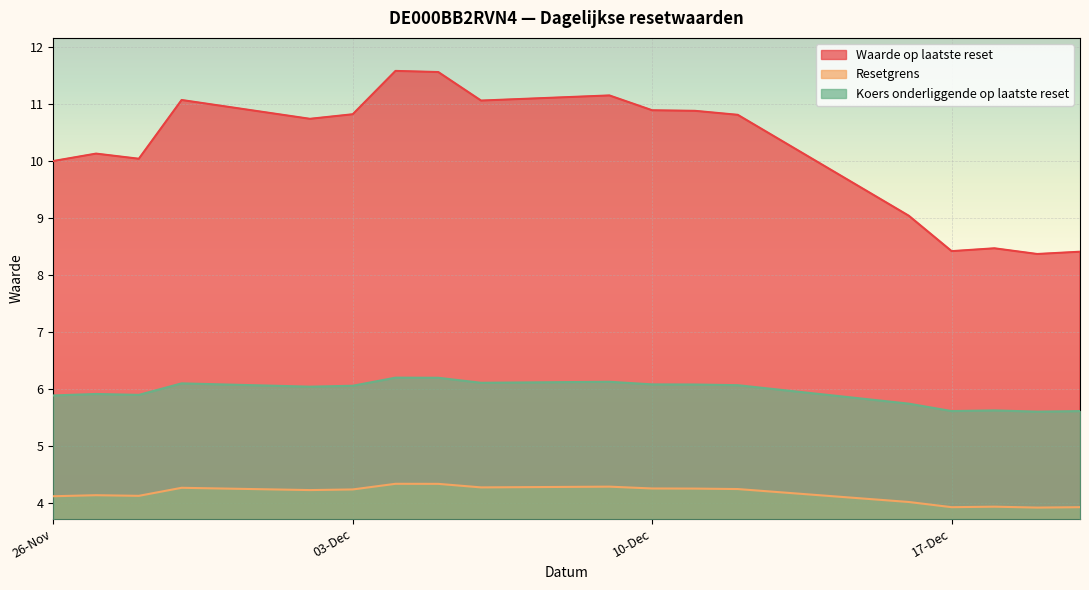

What is the value of the Koers onderliggende op laatste reset point at the 8th from the left?

6.2